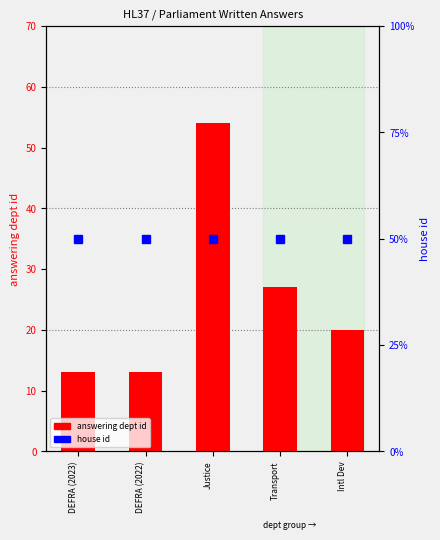

Reading left to right, list all the values displayed in this chart.

answering dept id: 13	13	54	27	20
house id: 2	2	2	2	2